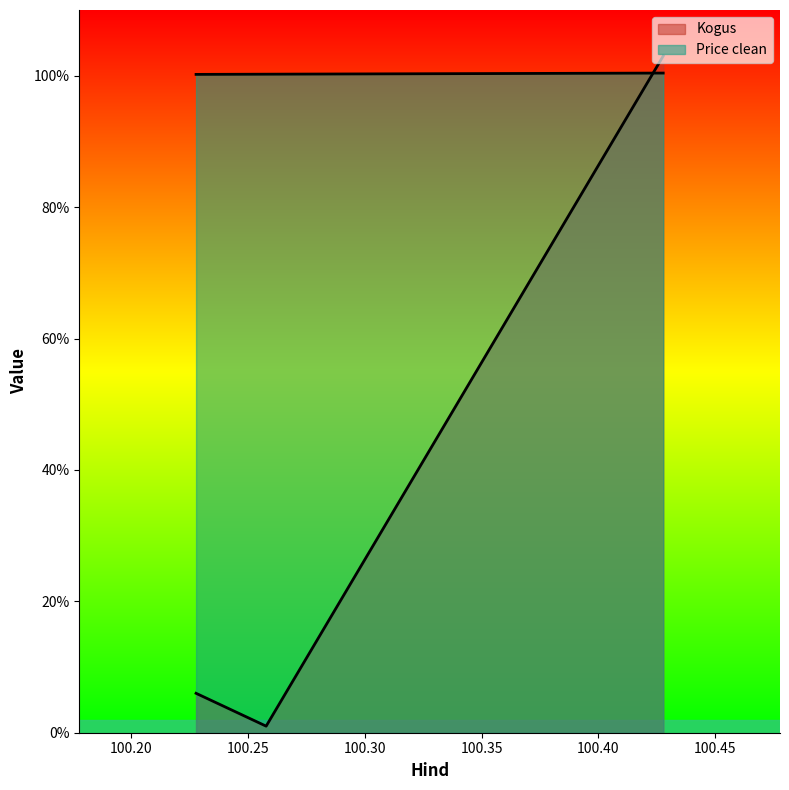

What is the total value across all series at 100.227778?

106.2